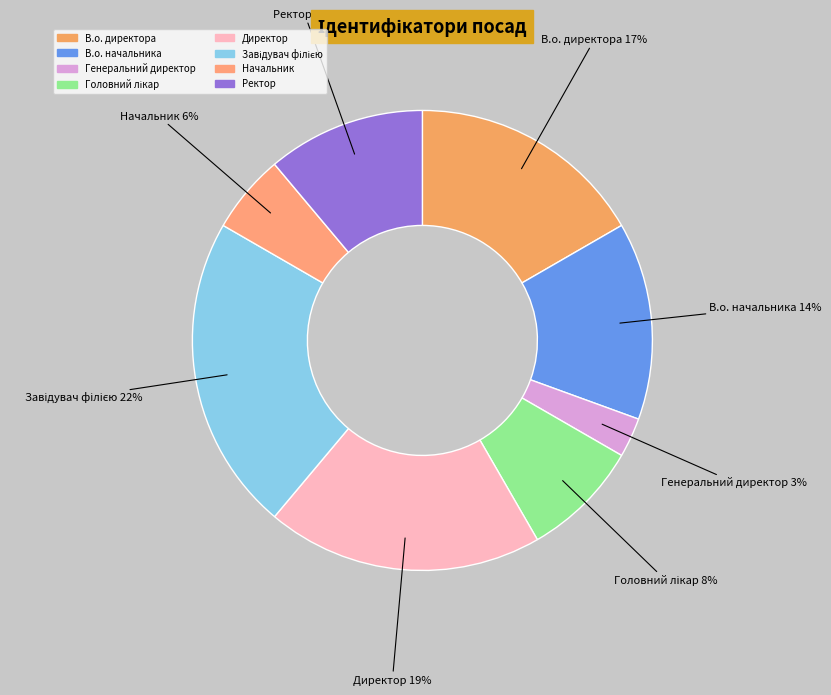

Which has a higher value, Директор or Ректор?

Директор